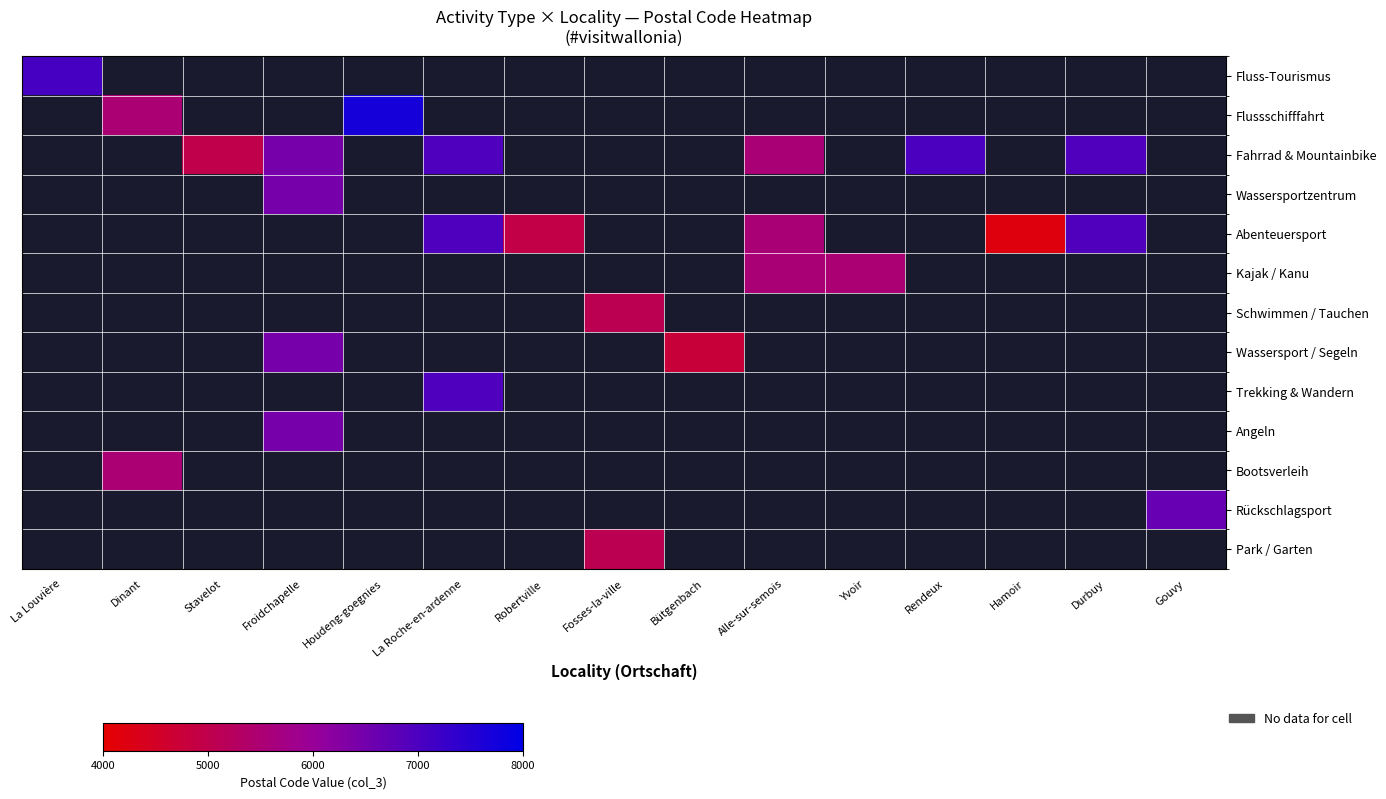

Which series changed the most between Alle-sur-semois and Yvoir?

Kajak / Kanu